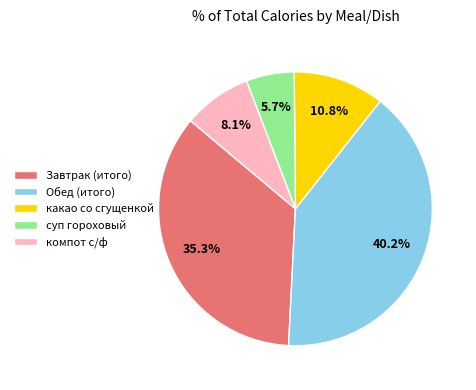

The Завтрак (итого) slice represents 35% of the pie. True or false?

True